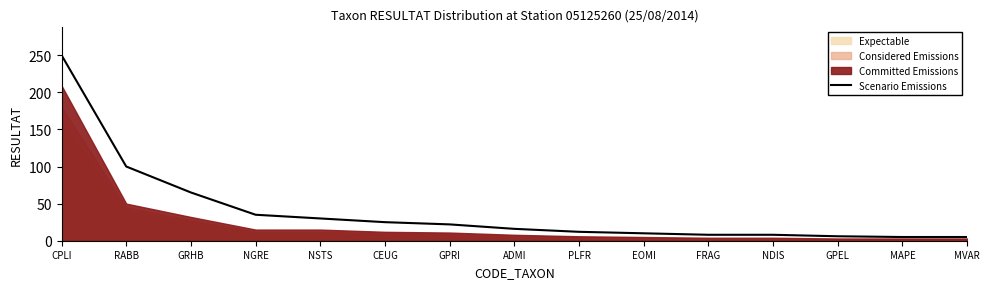

What is the maximum value for Scenario Emissions?

250